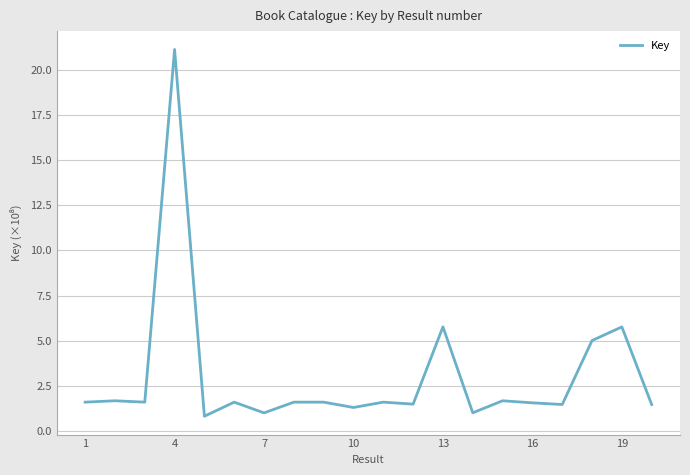

What is the difference between the maximum and minimum values?

20.3